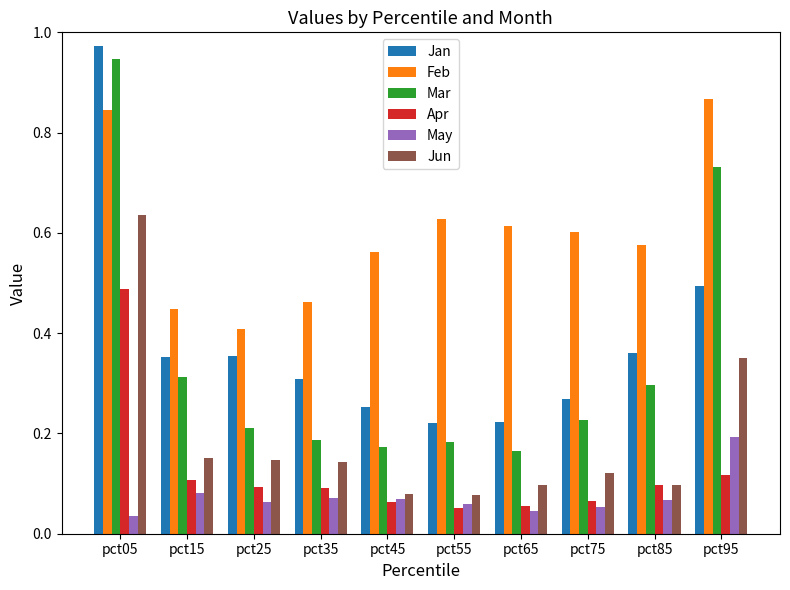

What are all the series names shown in the legend?

Jan, Feb, Mar, Apr, May, Jun